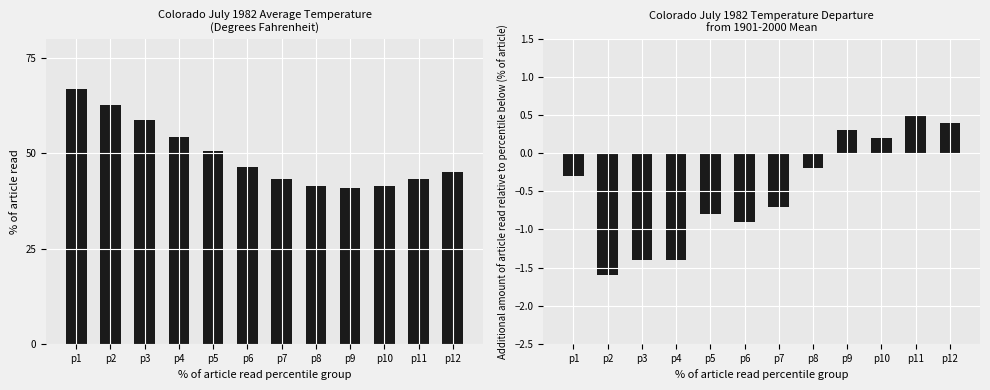

Rank the series by their maximum value, from highest to lowest.

Value, Departure